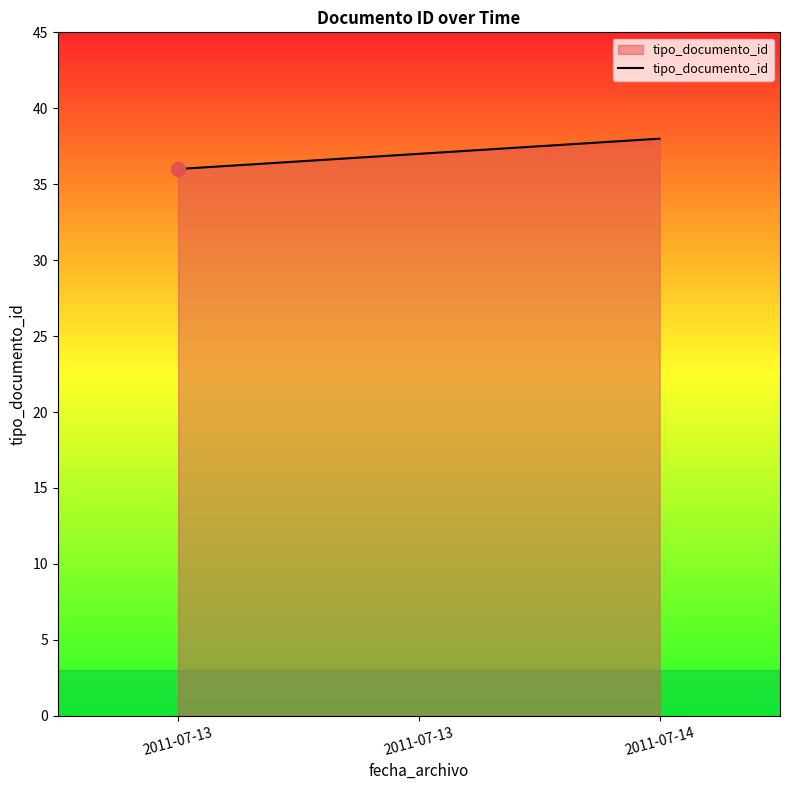

What is the value of the 1st point from the left?

36